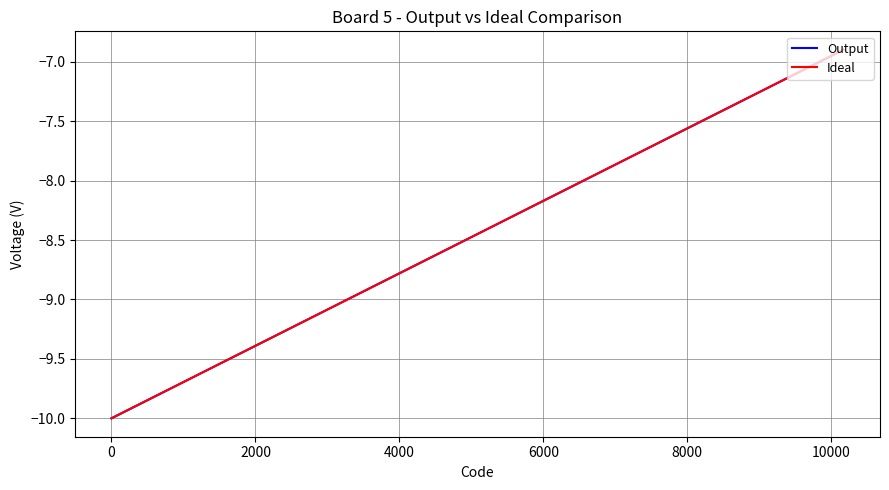

Which series has the widest spread of values?

Ideal